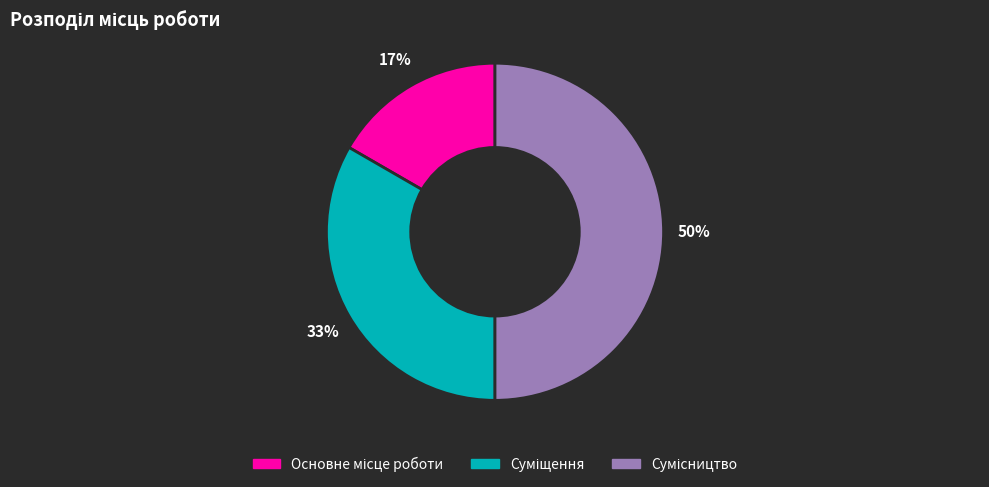

To the nearest percent, what is the average slice percentage?

33%